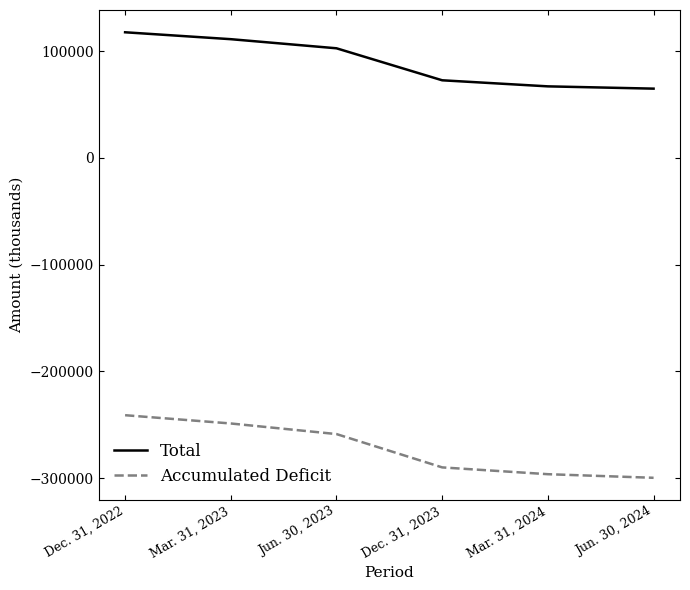

What is the total value across all series at Jun. 30, 2023?

-156145